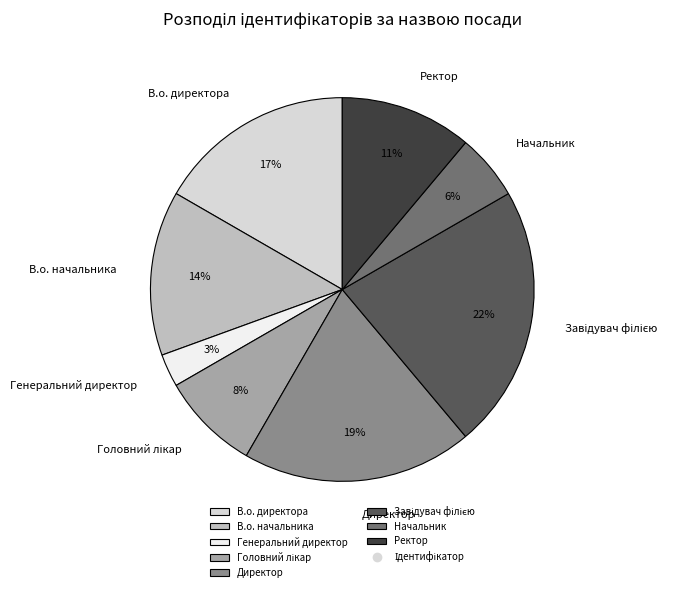

Is the sum of Директор and Генеральний директор greater than half?

No